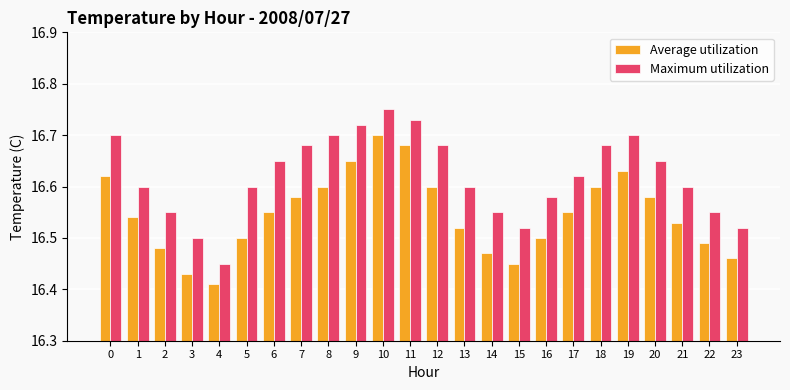

Rank the series by their maximum value, from lowest to highest.

Average utilization, Maximum utilization